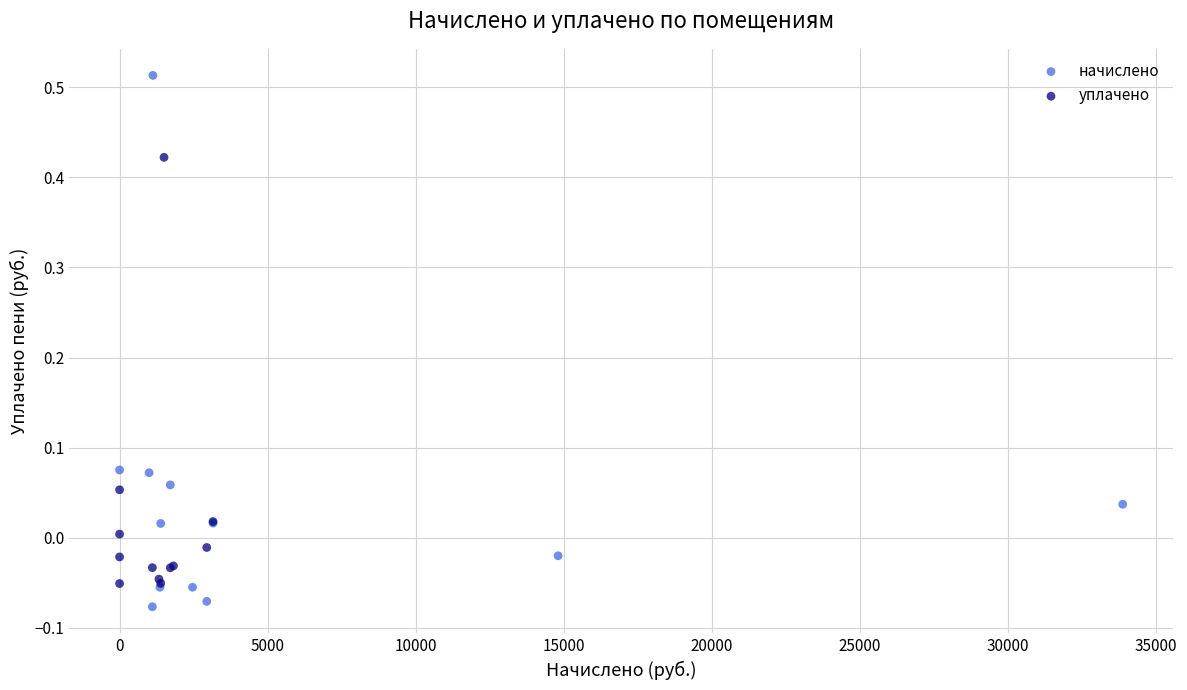

Which series has the largest Y range (max minus min)?

начислено